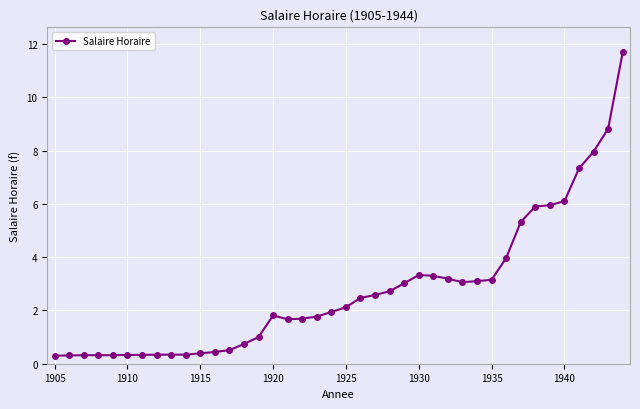

True or false: the data has more than 0 interior local peaks.

True